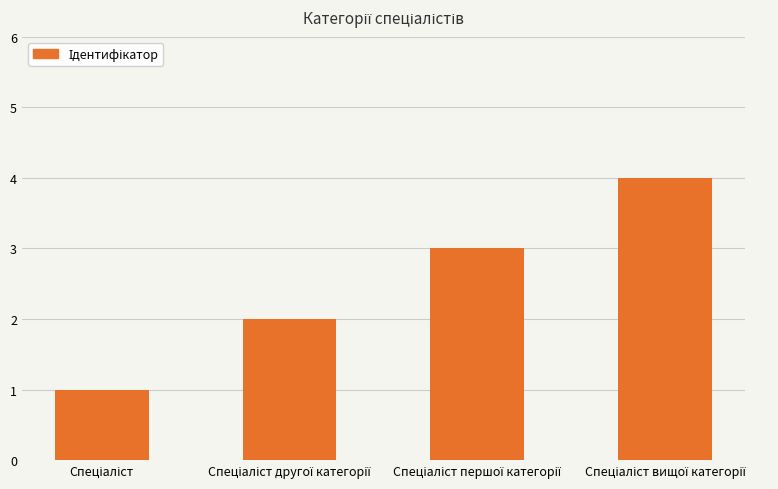

How many distinct data groups are displayed?

1